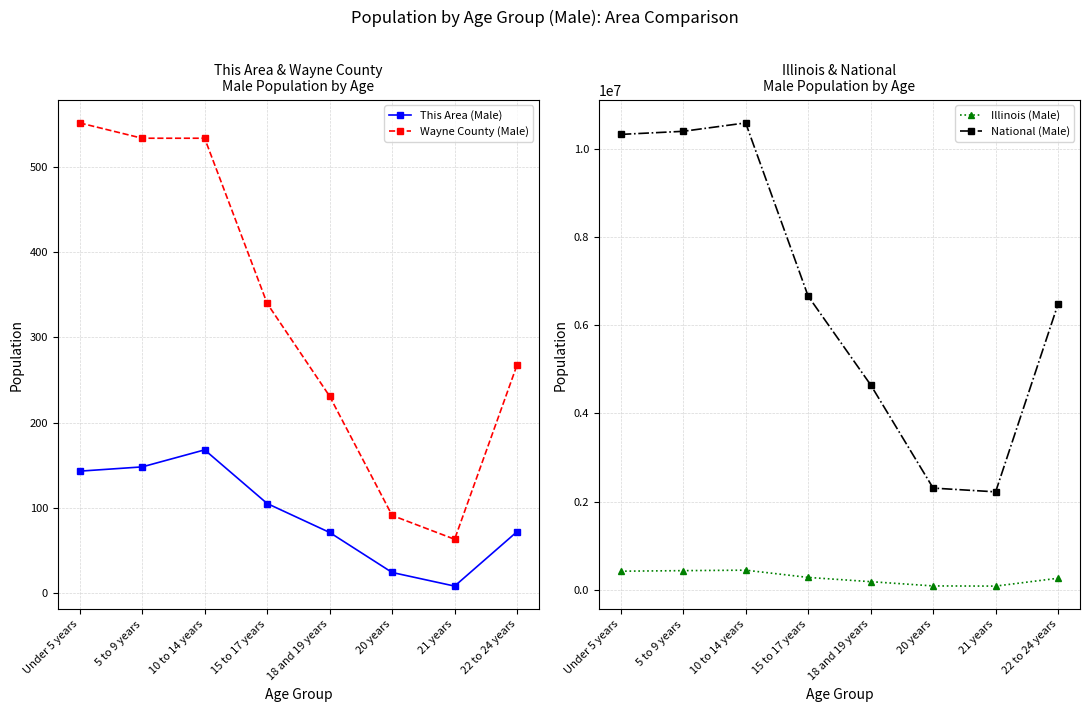

The This Area (Male) series shows 72 at 22 to 24 years. True or false?

True